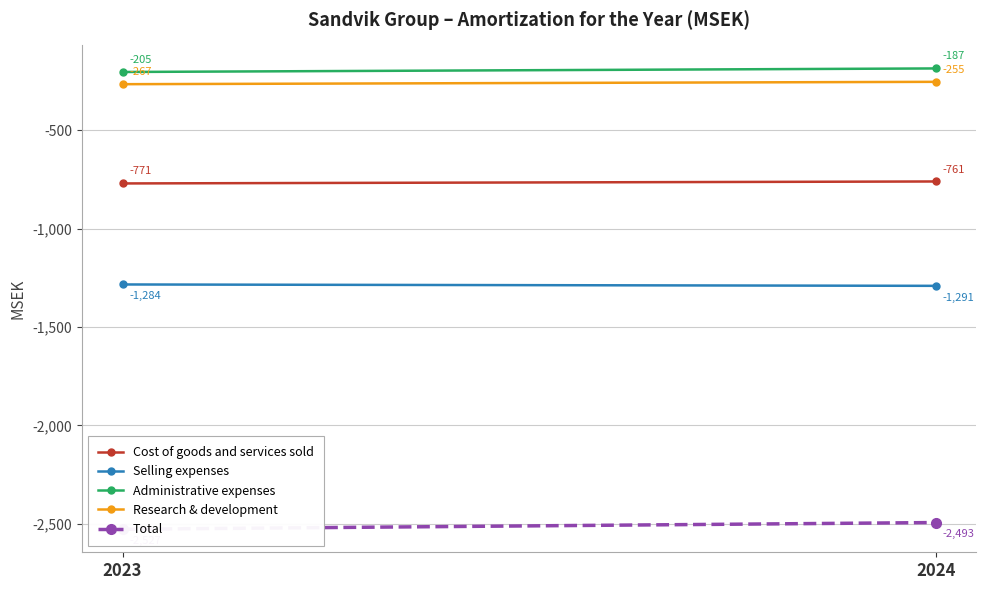

Which category has the lowest value across all series?

2023